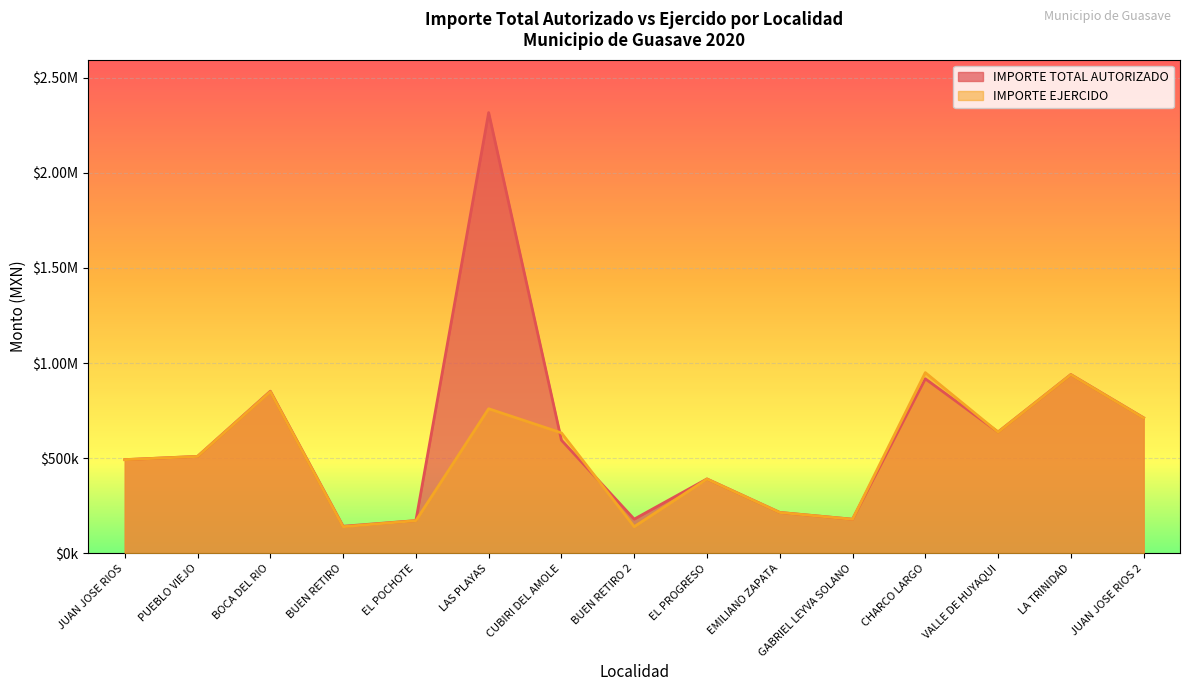

What are all the series names shown in the legend?

IMPORTE TOTAL AUTORIZADO, IMPORTE EJERCIDO